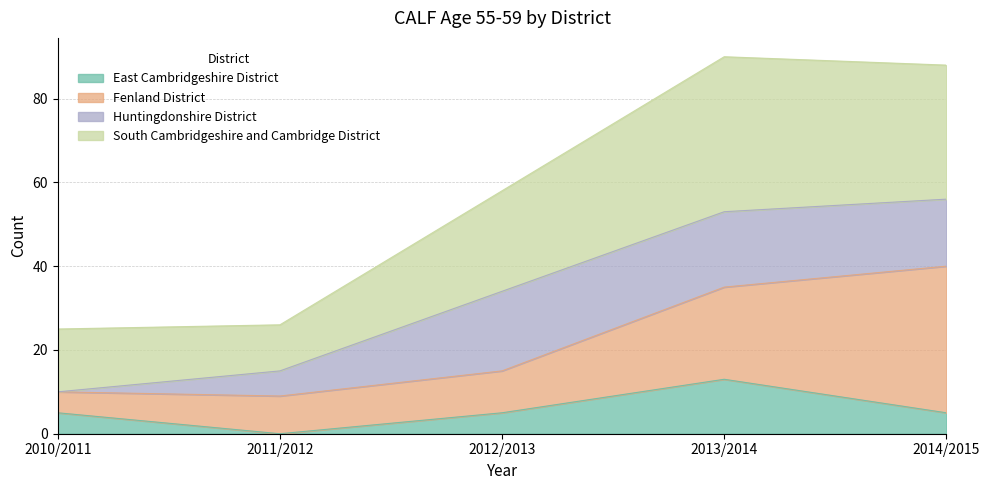

What is the average value of the East Cambridgeshire District series?

6